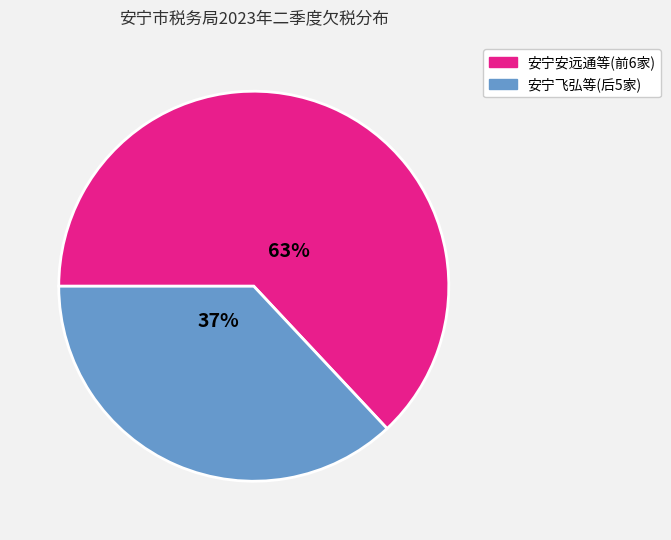

Is there any slice that represents more than half of the pie?

Yes